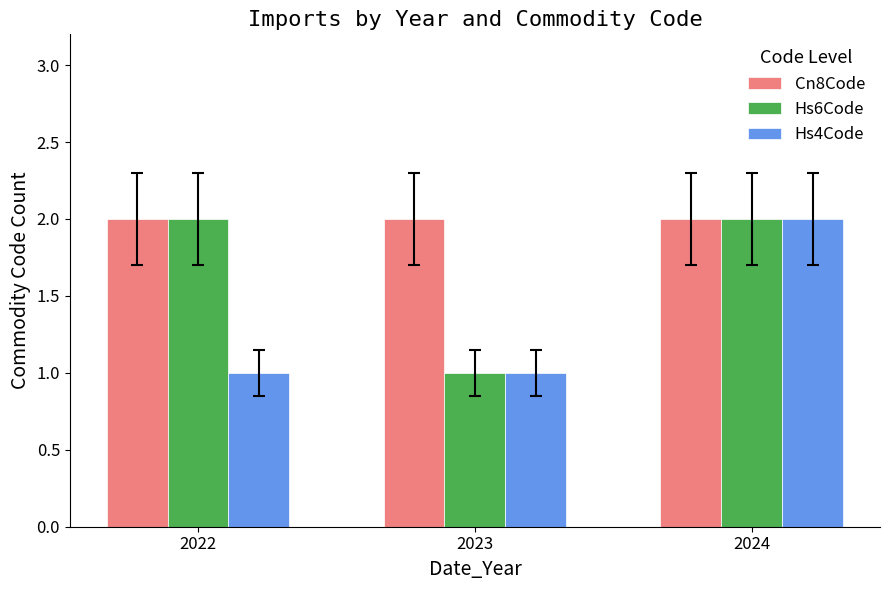

What are all the series names shown in the legend?

Cn8Code, Hs6Code, Hs4Code